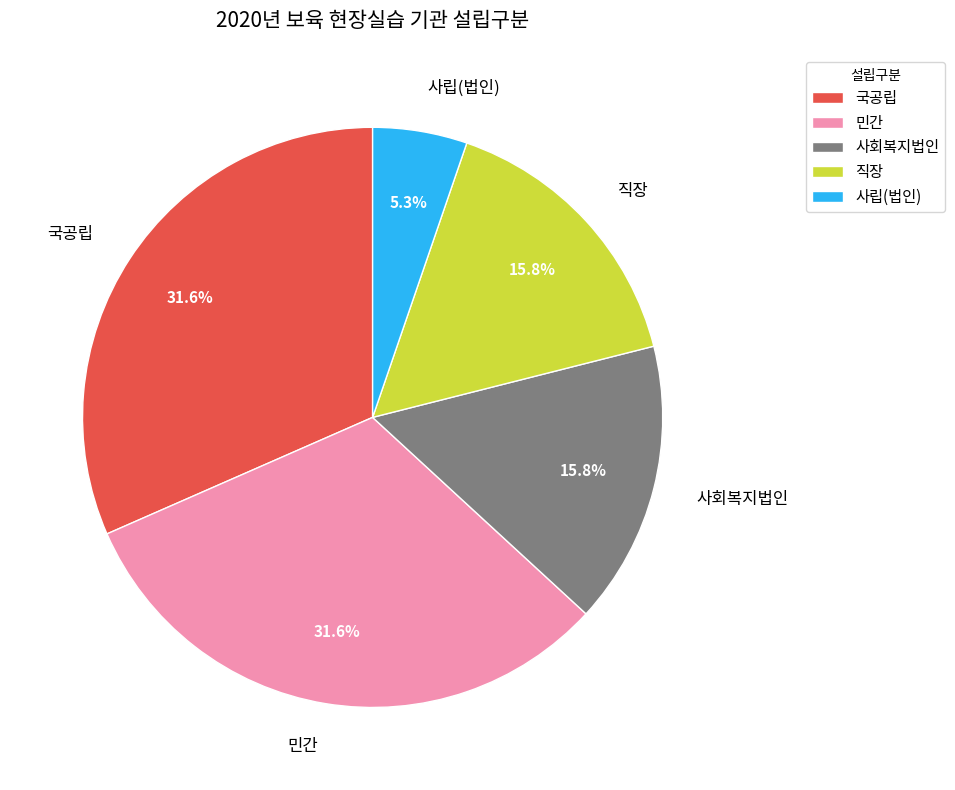

To the nearest percent, what is the difference between the largest and smallest slice percentages?

26%